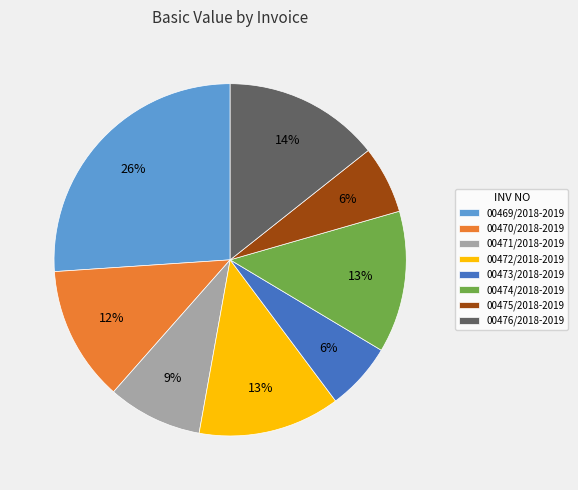

Is the sum of 00471/2018-2019 and 00474/2018-2019 greater than half?

No